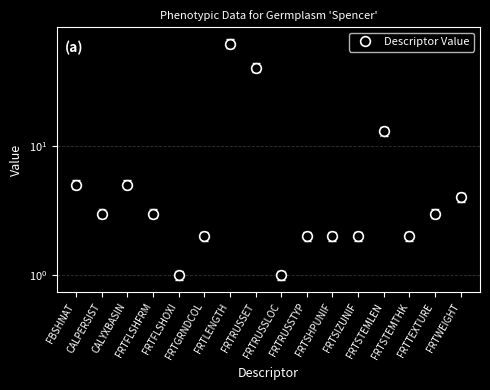

How many values exceed 3?

6